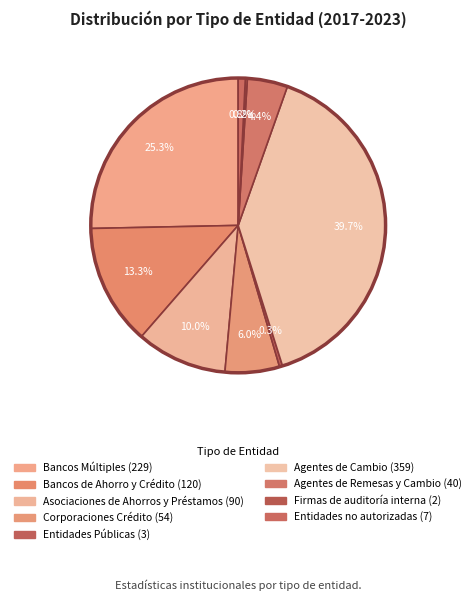

Count the number of slices in the pie.

9